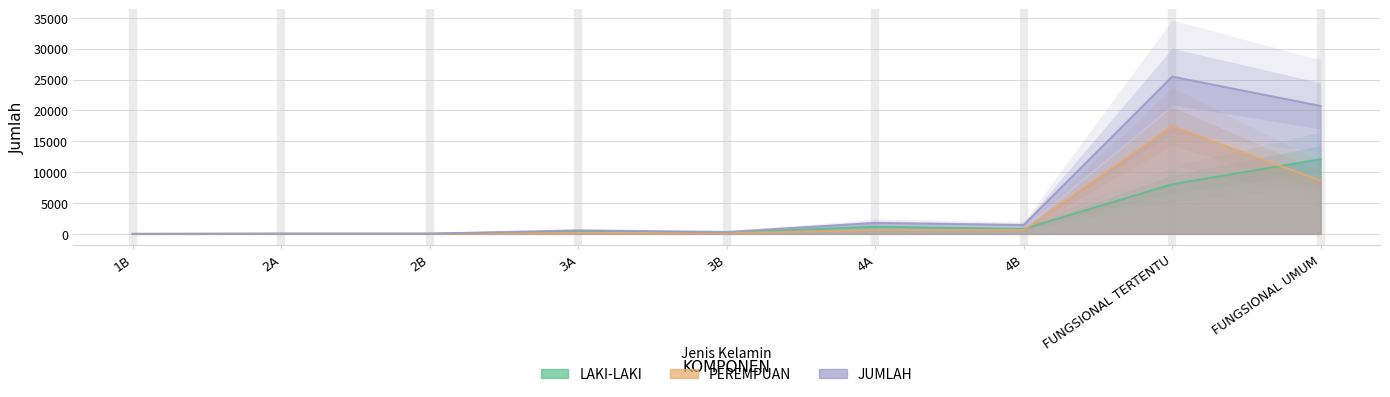

At which label is PEREMPUAN closest to 8718?

FUNGSIONAL UMUM